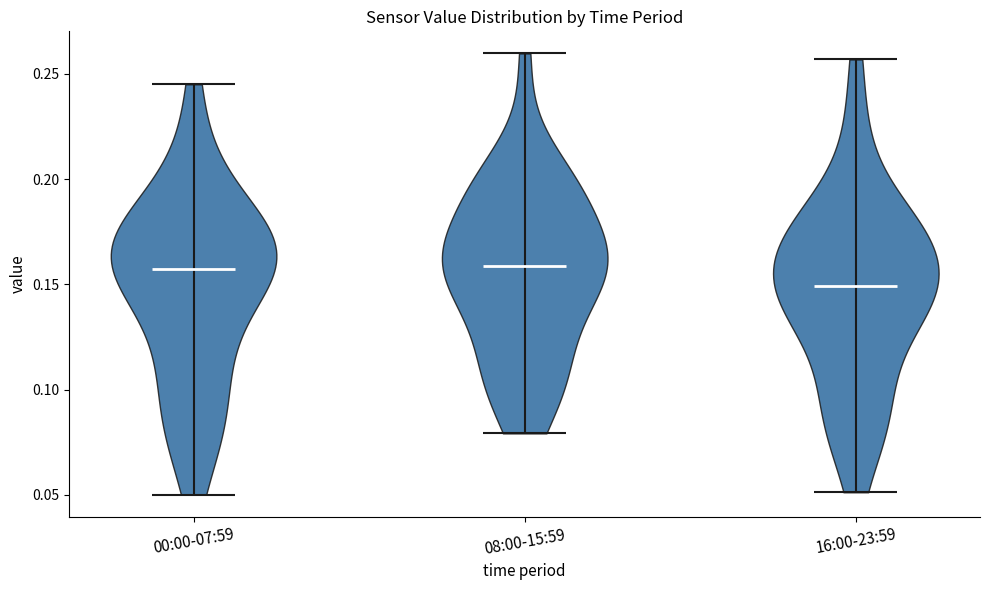

What is the highest point the violin for 16:00-23:59 reaches on the y-axis? The values are not printed on the chart, so give them approximately, as read against the axis.

0.255